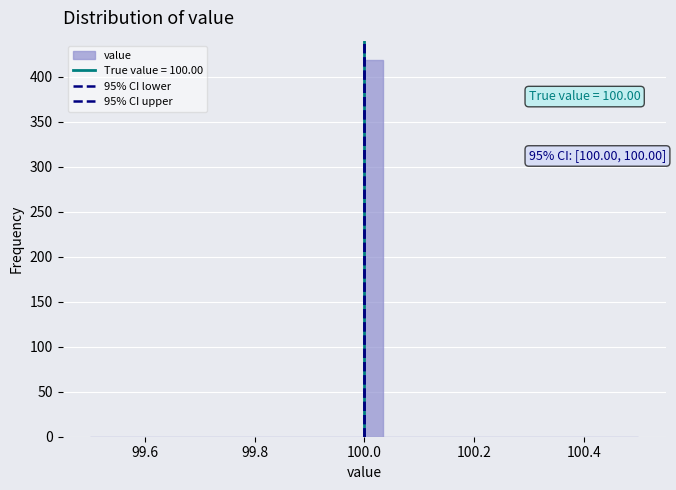

Read against the x-axis, roughly where is the centre of the tallest bar?

100.02